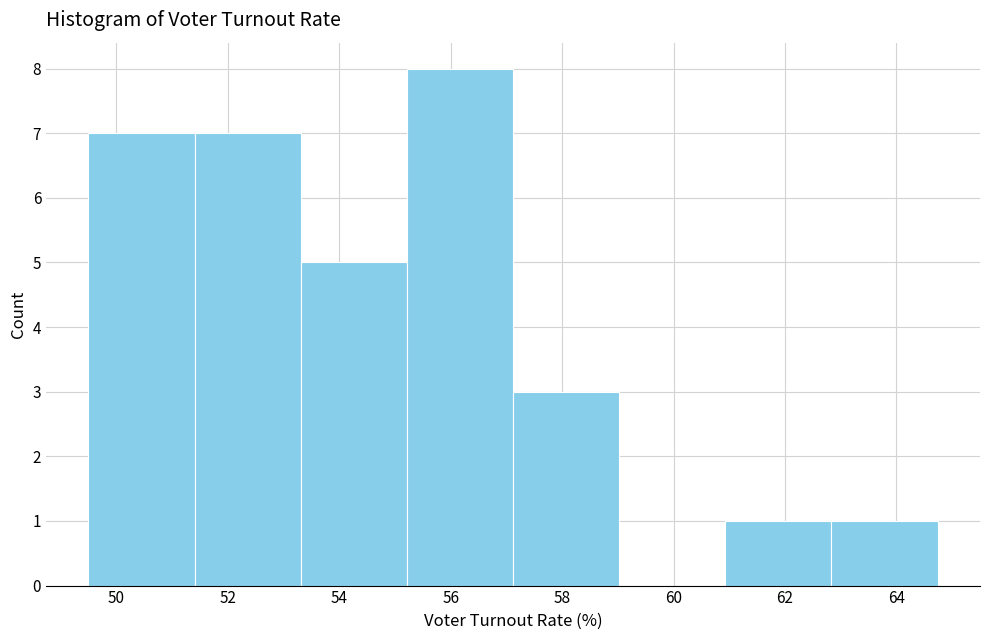

Reading left to right, list every bar in this chart as the range it spans on the x-axis followed by its height. Neither the bar edges nor the heights are printed on the chart, so give them approximately, as read against the axes.

49.6 to 51.4: 7
51.4 to 53.4: 7
53.4 to 55.2: 5
55.2 to 57.2: 8
57.2 to 59.0: 3
59.0 to 61.0: 0
61.0 to 62.8: 1
62.8 to 64.8: 1